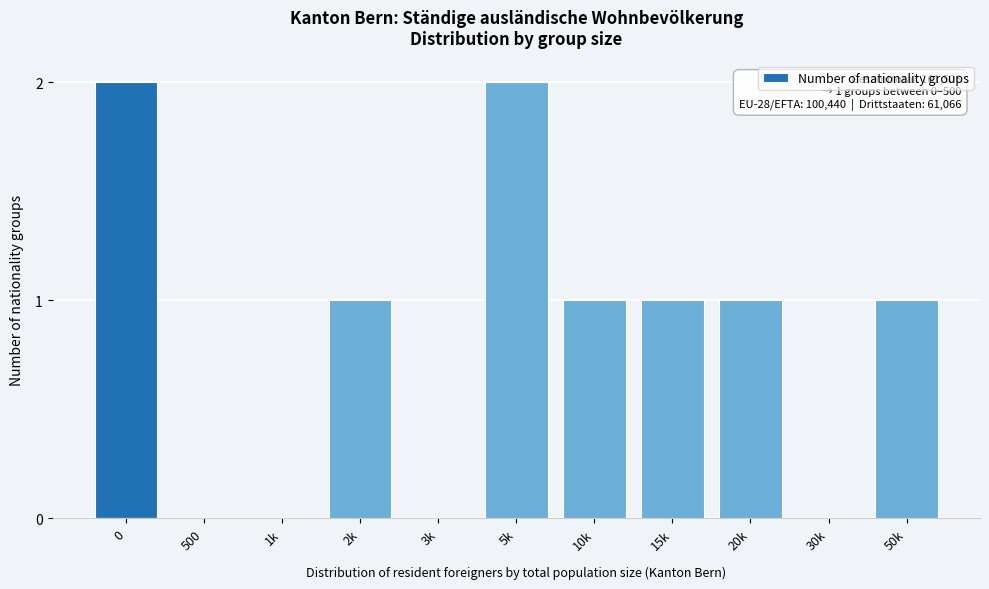

Reading right to left, what are all the values shown in this chart?

50k=1	30k=0	20k=1	15k=1	10k=1	5k=2	3k=0	2k=1	1k=0	500=0	0=2